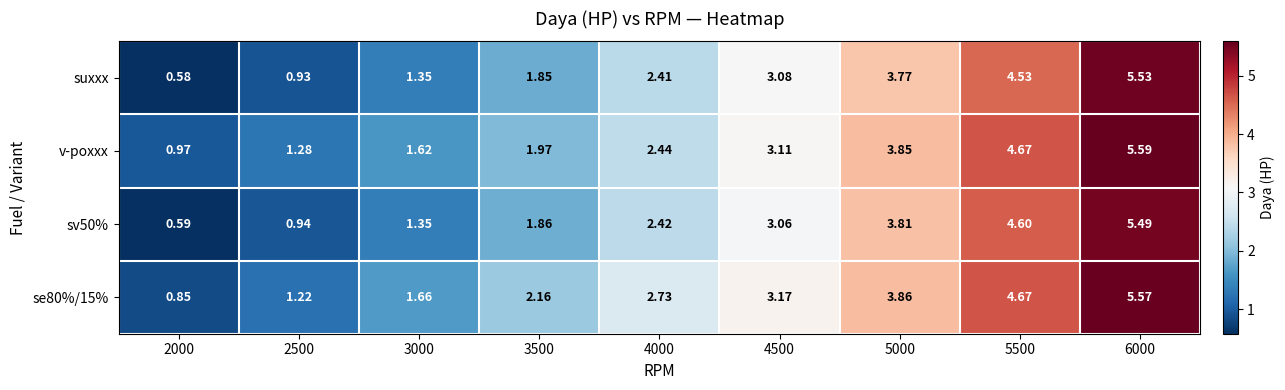

How many series are shown in this chart?

4